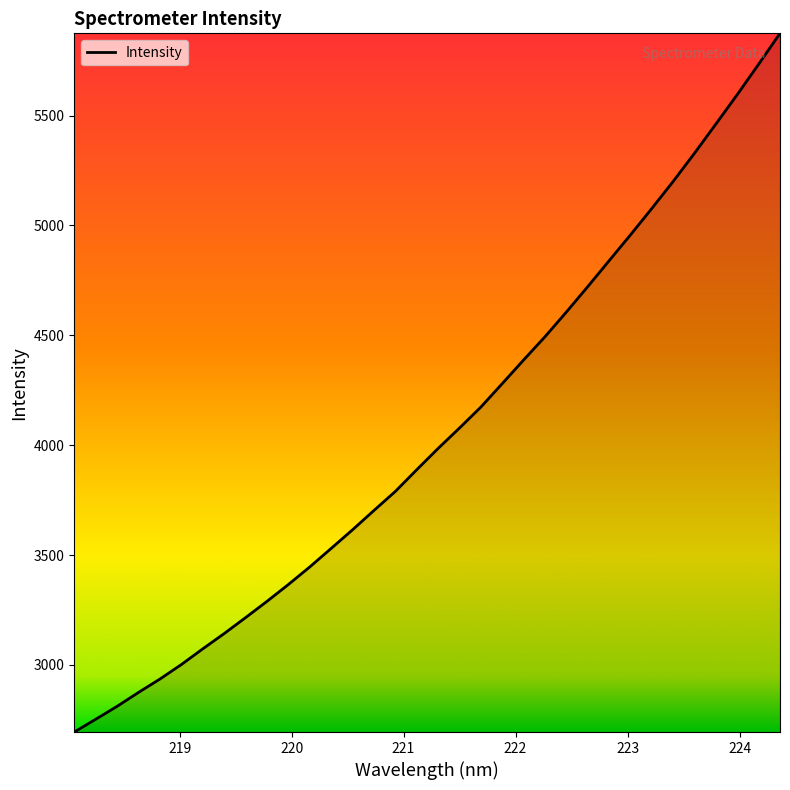

What is the difference between the maximum and minimum values?

3180.1